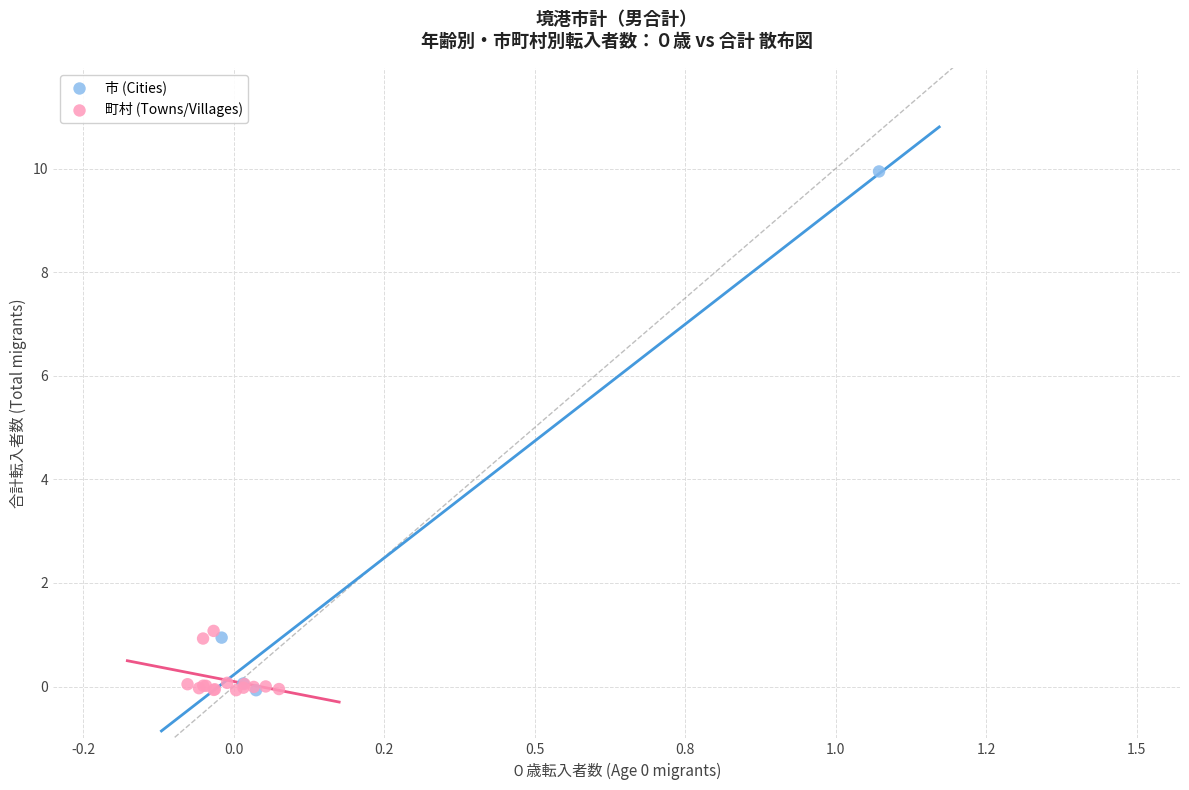

Which series reaches the maximum Y coordinate?

市 (Cities)